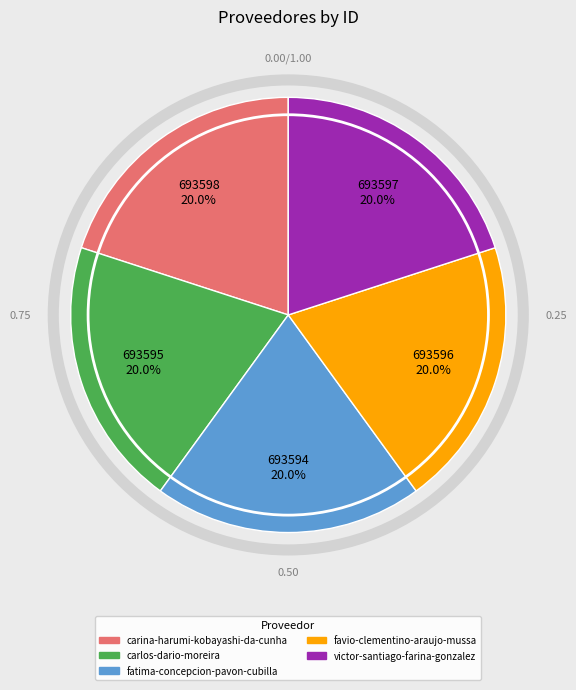

To the nearest percent, what portion does carlos-dario-moreira represent?

20%